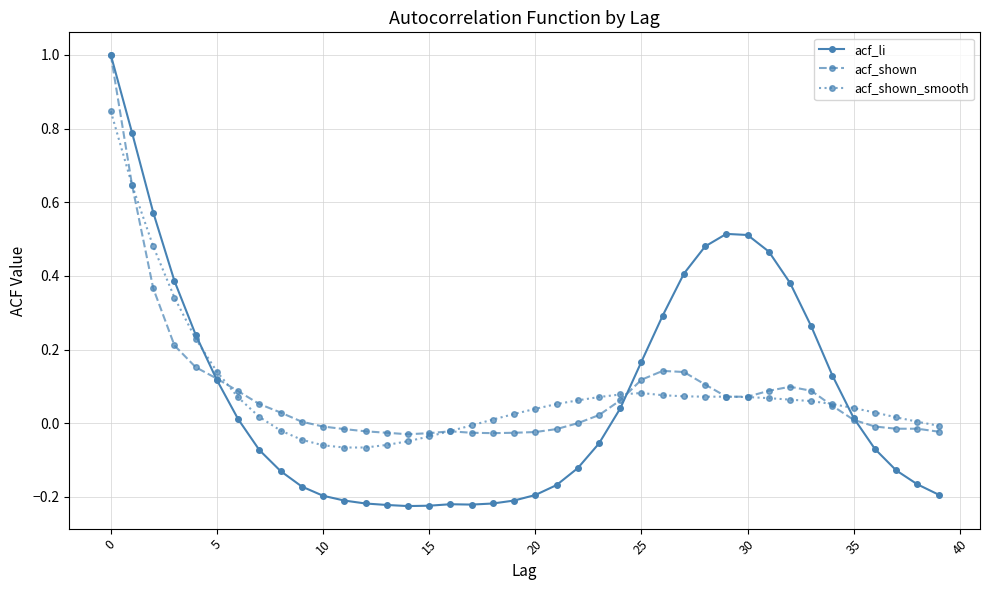

What is the maximum value for acf_li?

1.0